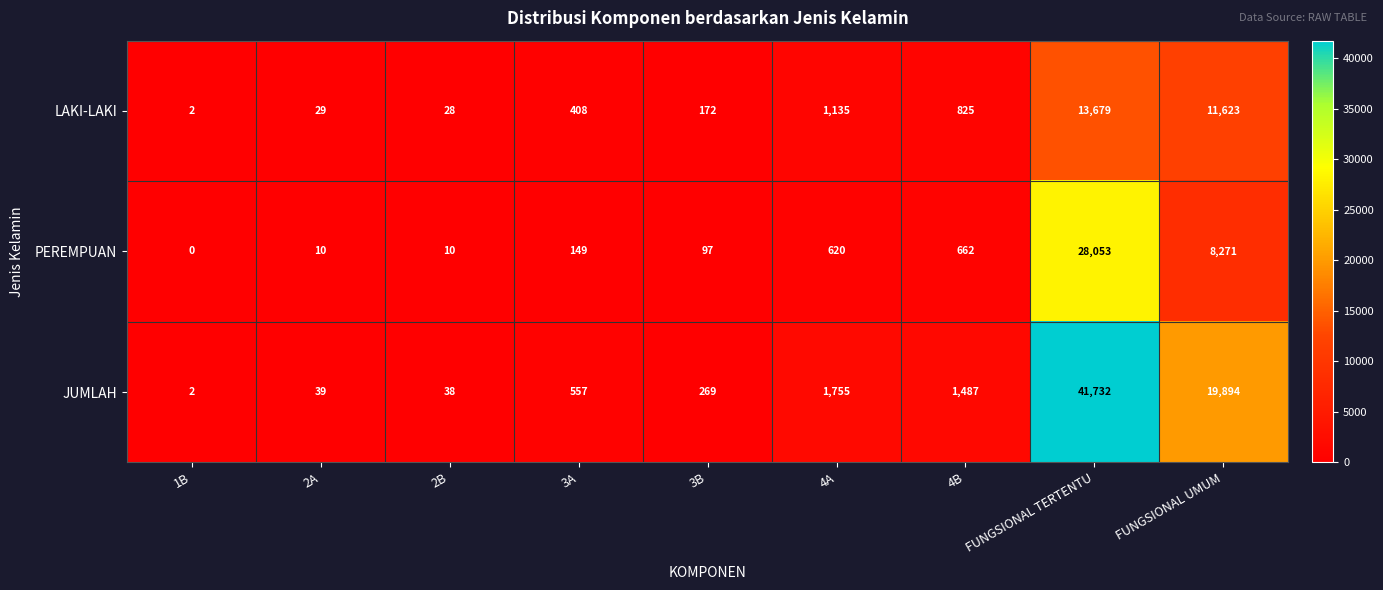

What is the average value of the PEREMPUAN series?

4208